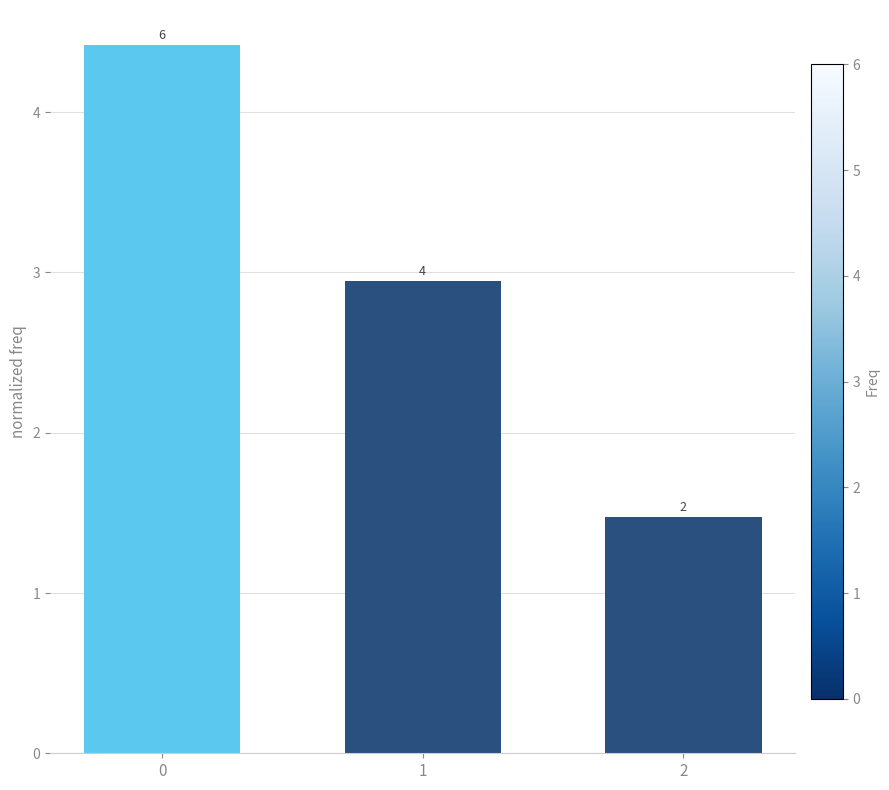

What is the minimum value shown in the chart?

1.5